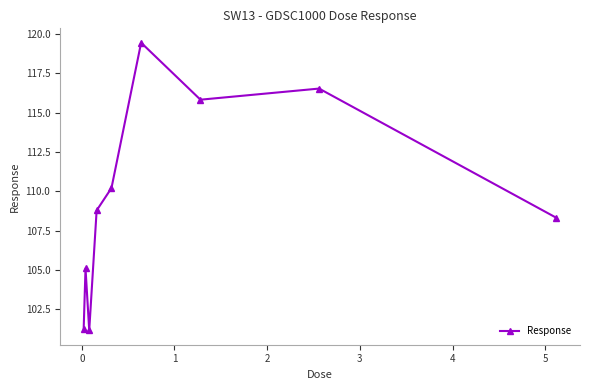

True or false: the data has more than 0 interior local peaks.

True